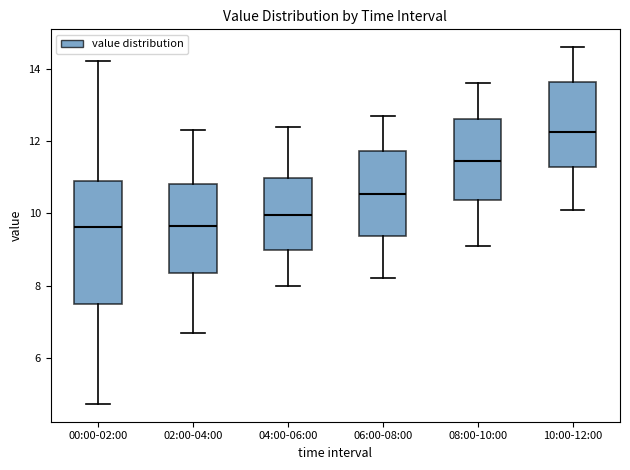

Where does the upper whisker of the box for 10:00-12:00 end on the y-axis? The values are not printed on the chart, so give them approximately, as read against the axis.

14.6